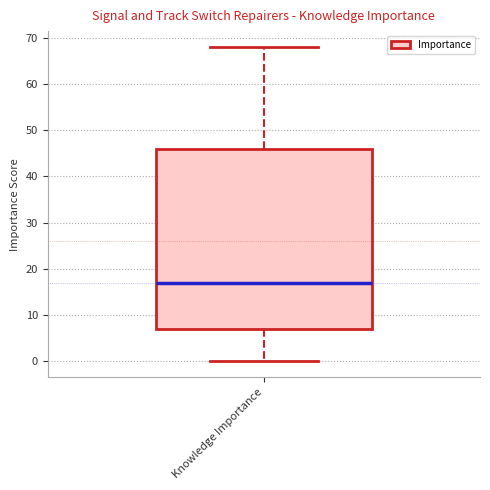

Read this box plot against the y-axis: the position of the median line, the range covered by the box, and the ends of both whiskers. The values are not printed on the chart, so give them approximately, as read against the axis.

median 17, box 7 to 46, whiskers 0 to 68